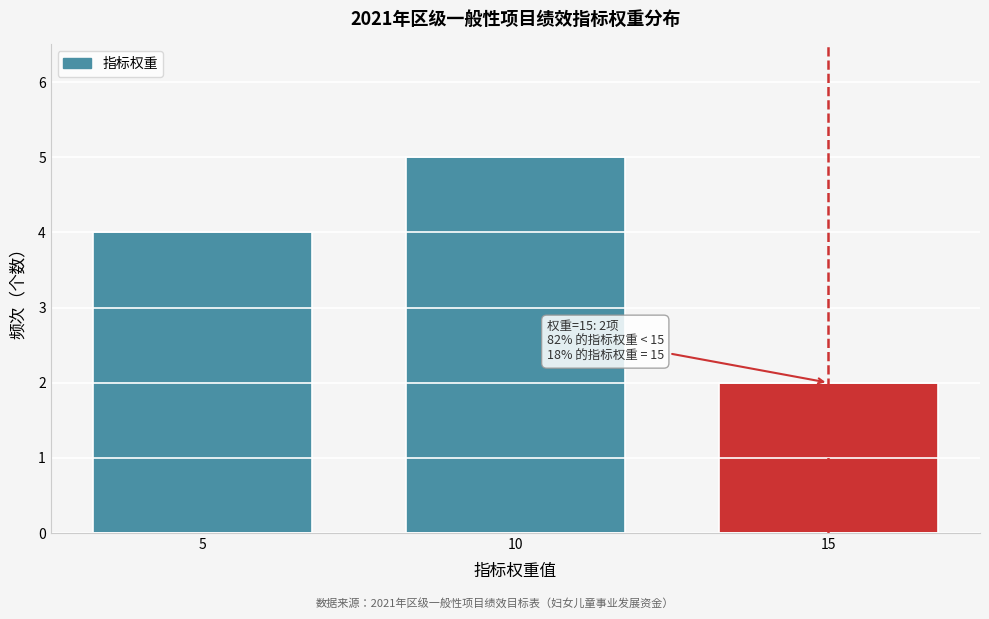

Reading left to right, what are all the values shown in this chart?

4	5	2